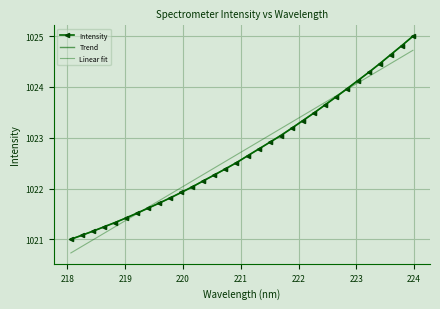

What is the minimum value for Intensity?

1021.0